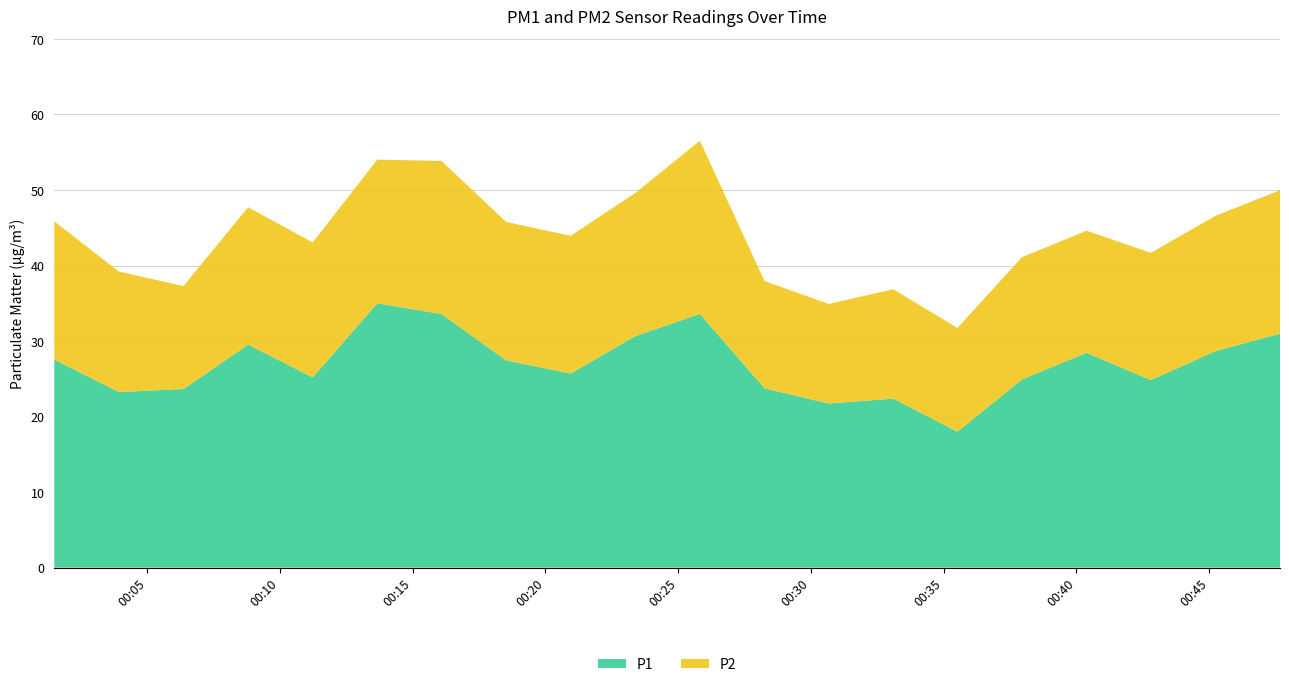

Reading right to left, what are all the values shown in this chart?

P1: 00:47=31.0	00:45=28.7	00:42=24.8	00:40=28.4	00:37=24.9	00:35=18.0	00:33=22.4	00:30=21.7	00:28=23.8	00:25=33.6	00:23=30.6	00:20=25.7	00:18=27.4	00:16=33.6	00:13=35.0	00:11=25.2	00:08=29.5	00:06=23.6	00:03=23.2	00:01=27.6
P2: 00:47=19.0	00:45=17.9	00:42=16.9	00:40=16.1	00:37=16.2	00:35=13.7	00:33=14.5	00:30=13.2	00:28=14.2	00:25=22.9	00:23=18.9	00:20=18.2	00:18=18.3	00:16=20.3	00:13=19.0	00:11=17.9	00:08=18.2	00:06=13.6	00:03=15.9	00:01=18.3